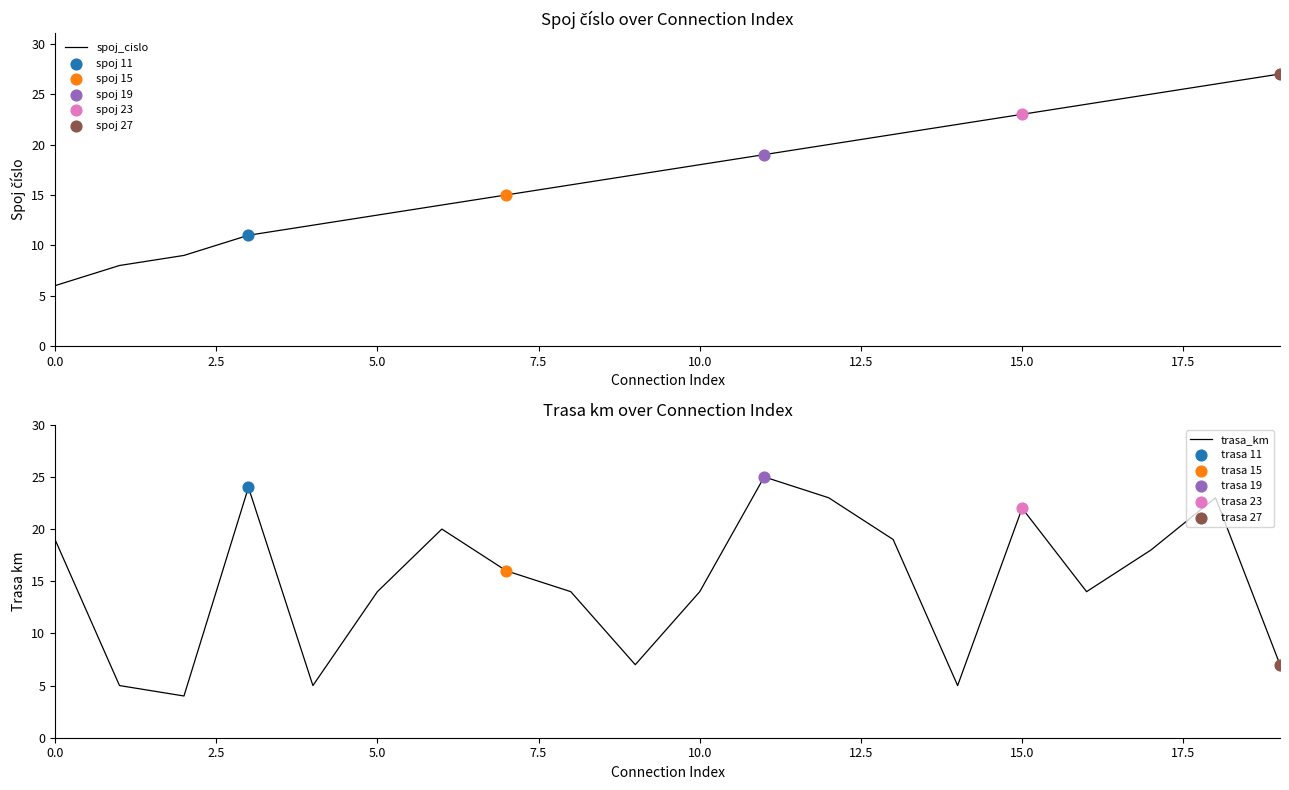

Which series has the largest Y range (max minus min)?

spoj_cislo